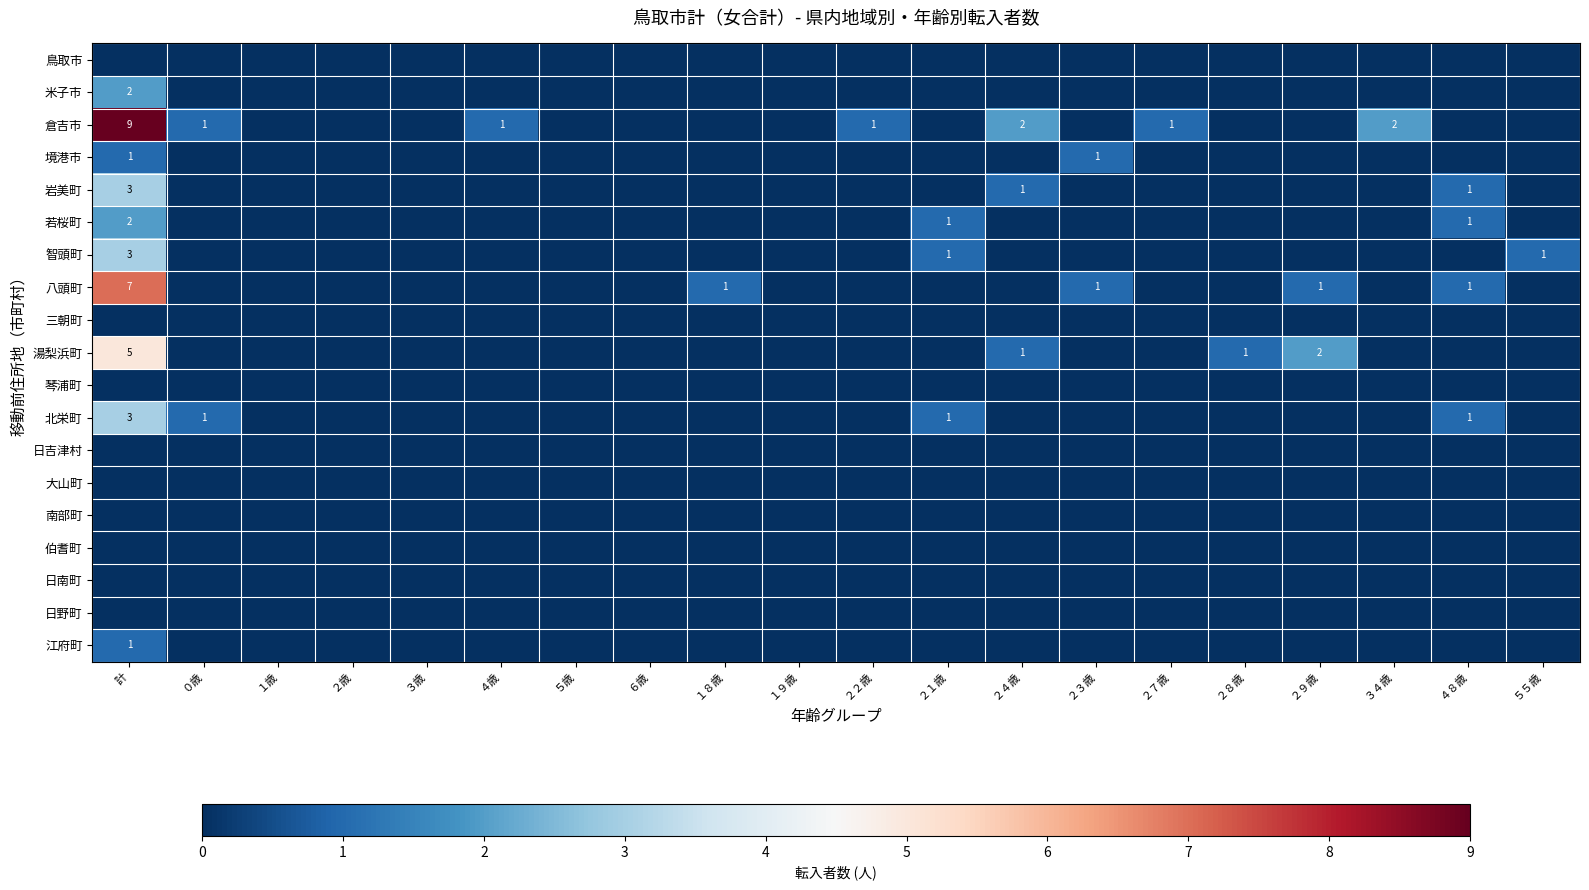

What is the greatest value displayed?

9